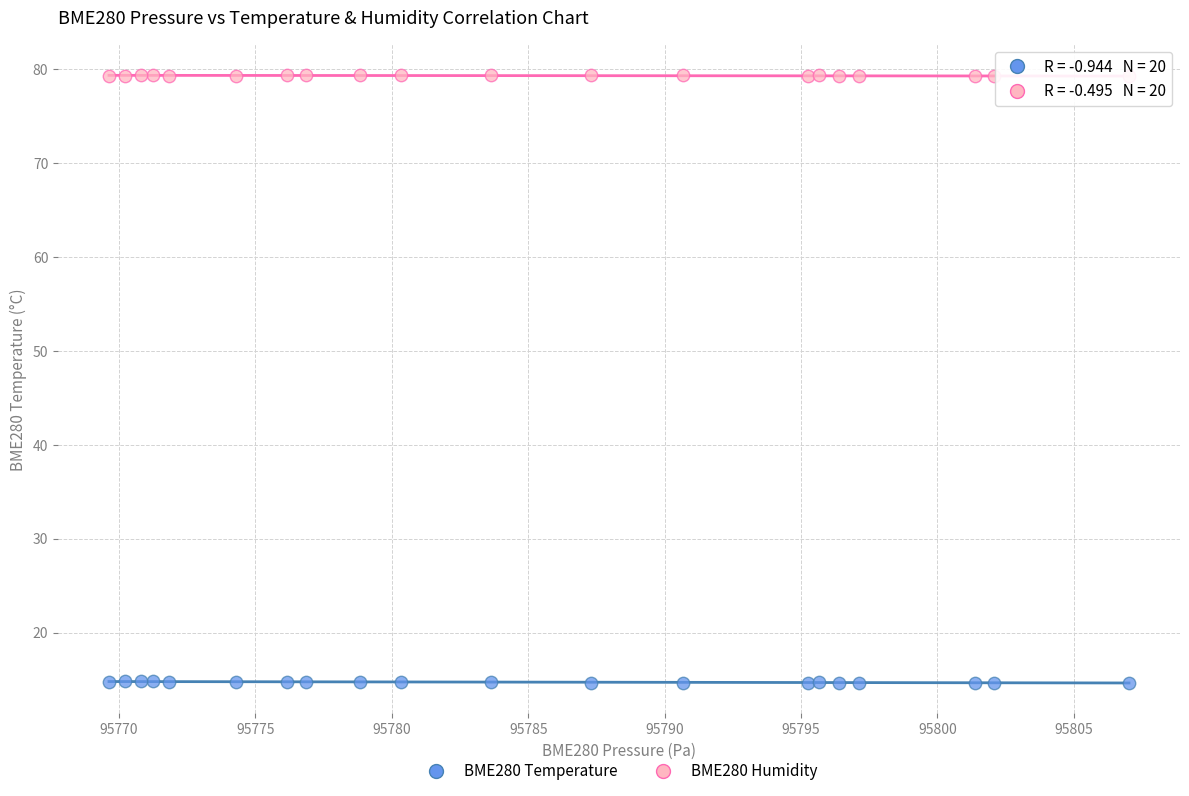

What is the X range (max minus min) for the scatter plot?

37.4